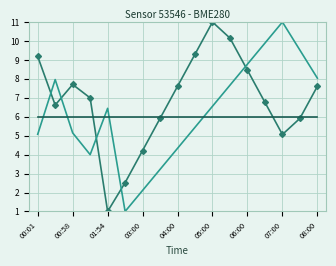

What is the greatest value displayed?

11.0